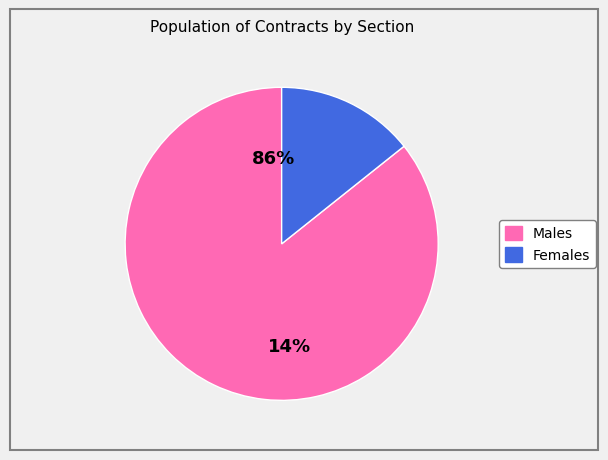

Is it true that J is 23% of the pie?

False